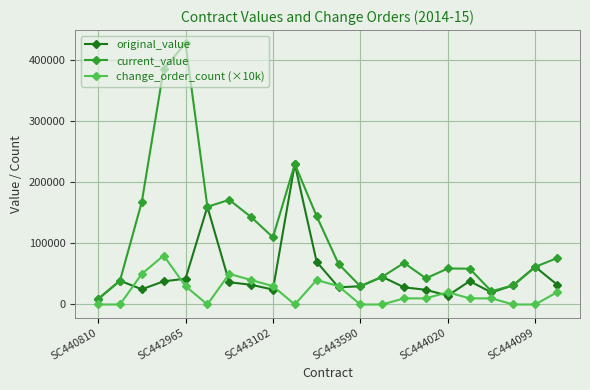

List the series in order of their peak value, lowest first.

change_order_count (×10k), original_value, current_value